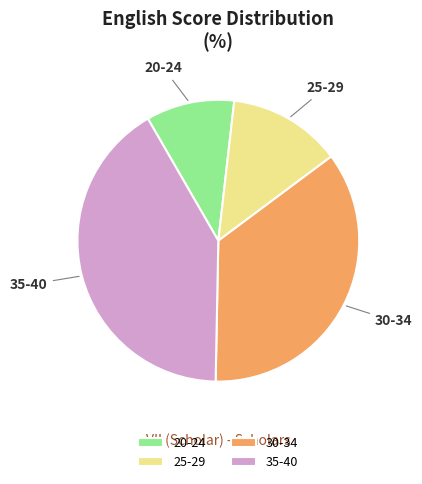

Which has a higher value, 20-24 or 35-40?

35-40